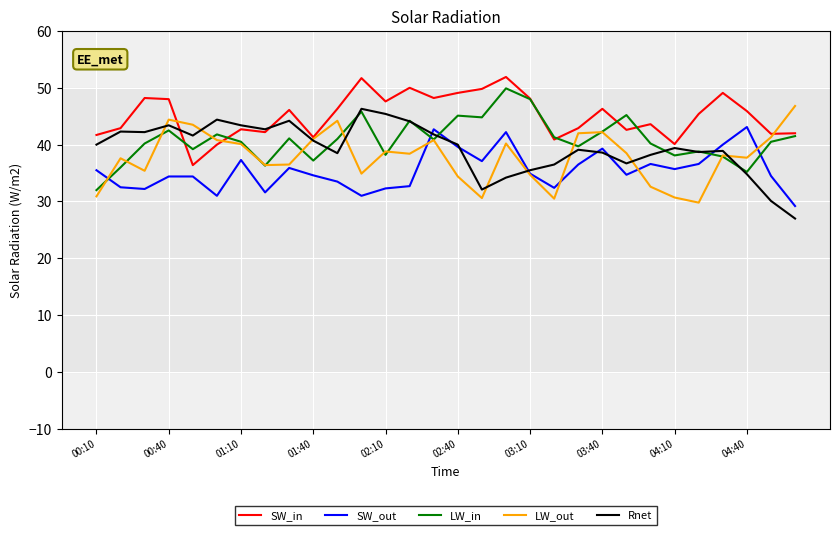

What is the greatest value displayed?

51.9